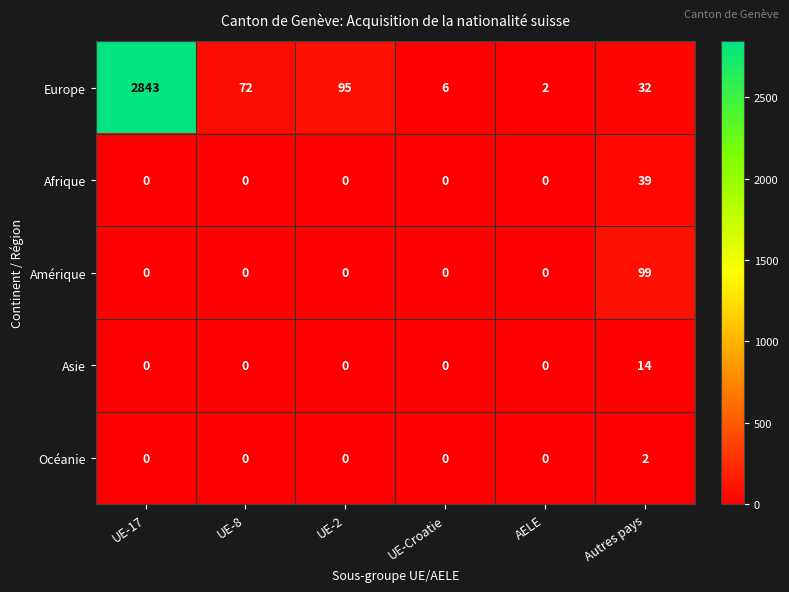

List the labels in order of Europe value, largest first.

UE-17, UE-2, UE-8, Autres pays, UE-Croatie, AELE